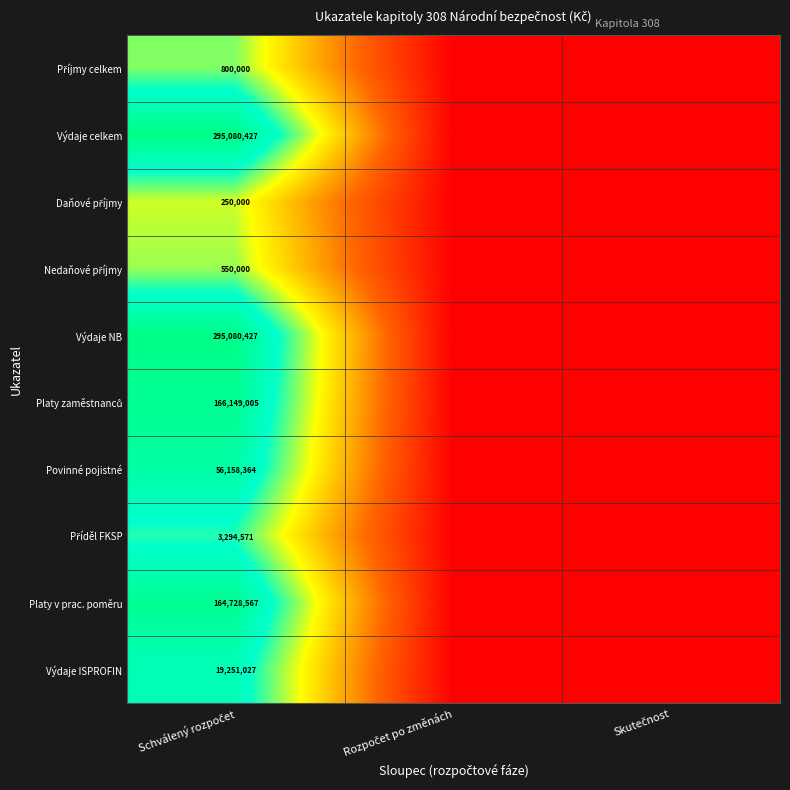

Is the value of Výdaje celkem at Schválený rozpočet greater than the value of Povinné pojistné at Skutečnost?

Yes